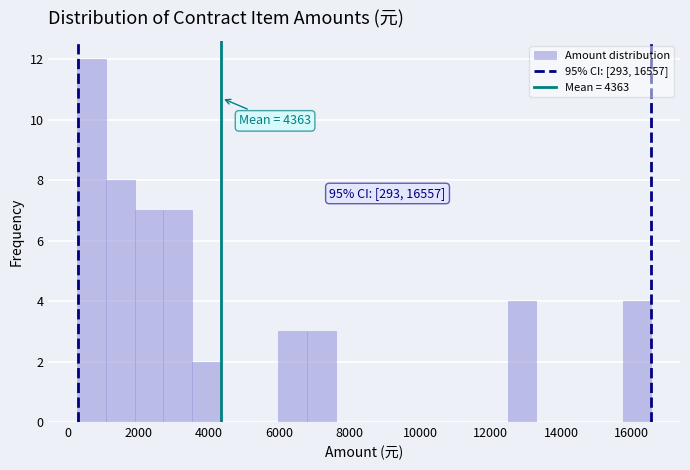

Over which range of the x-axis is the bar tallest?

200 to 1000